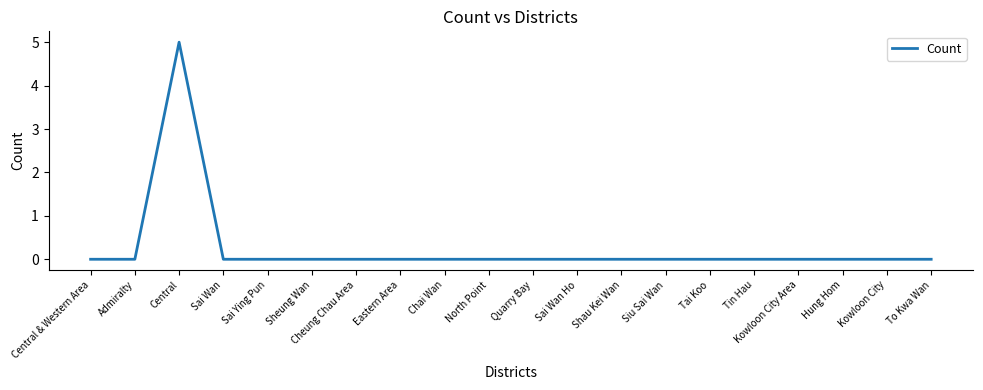

The chart shows a value of 0 at Kowloon City. True or false?

True